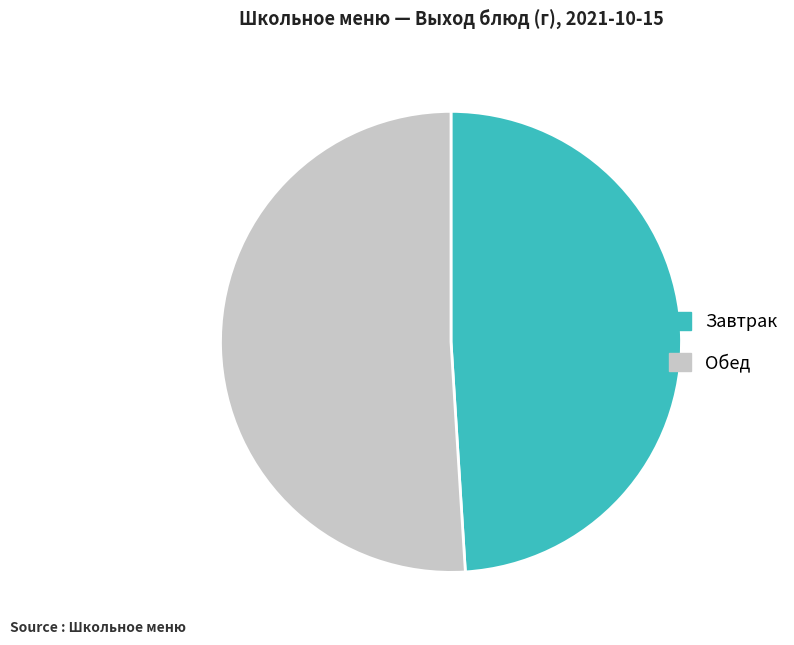

Is there a majority slice in this chart?

Yes